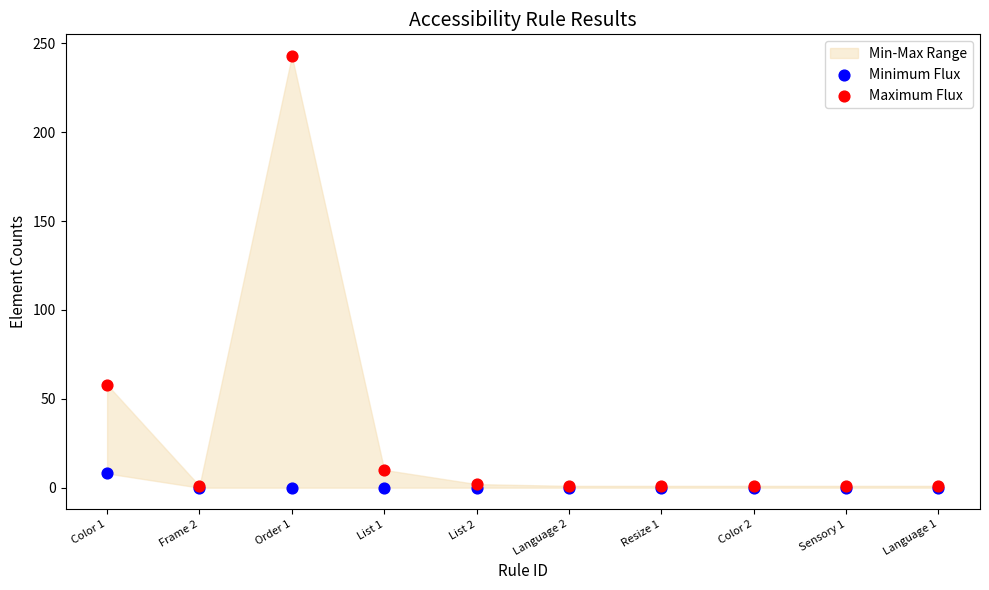

In the Maximum Flux series, what Y value is closest to 122?

58